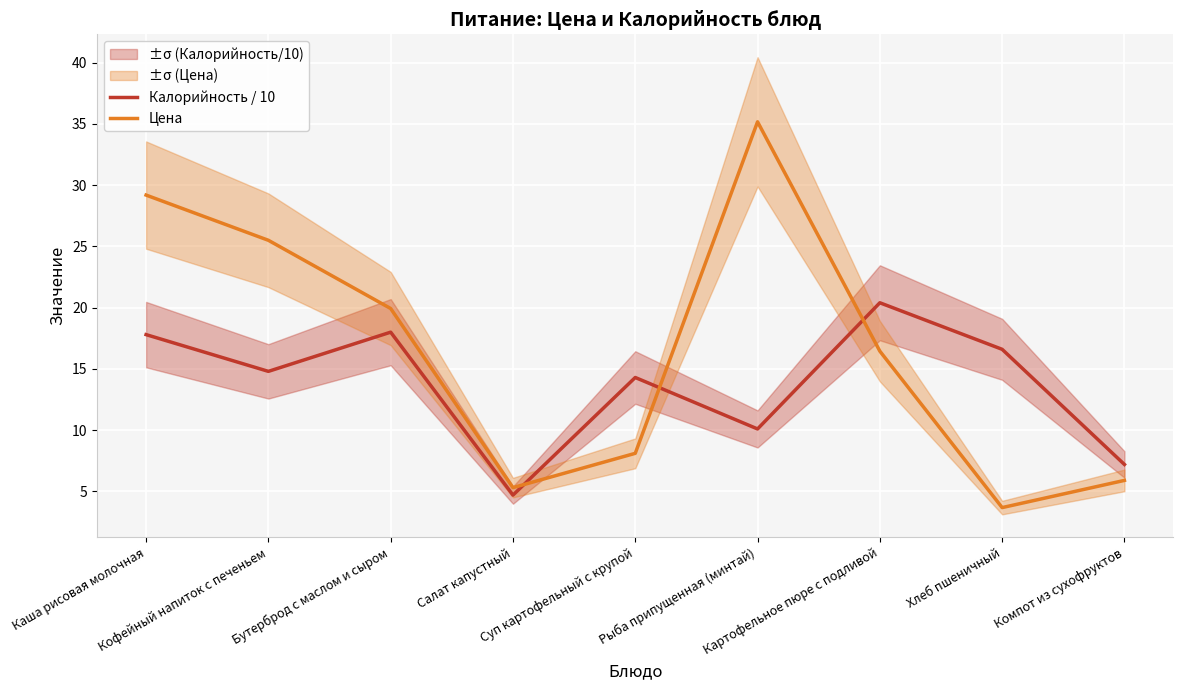

Read the Калорийность / 10 value at Салат капустный.

4.7